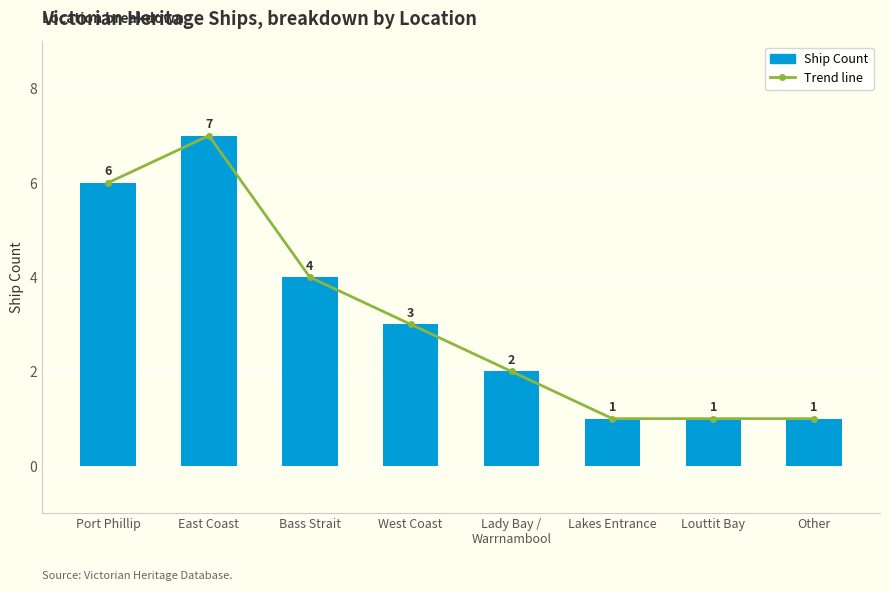

What are all the series names shown in the legend?

Trend line, Ship Count